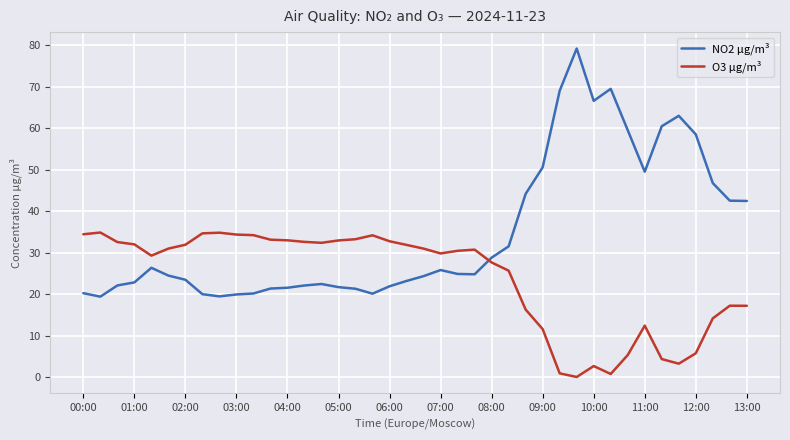

Which series has the largest range (max minus min)?

NO2 µg/m³